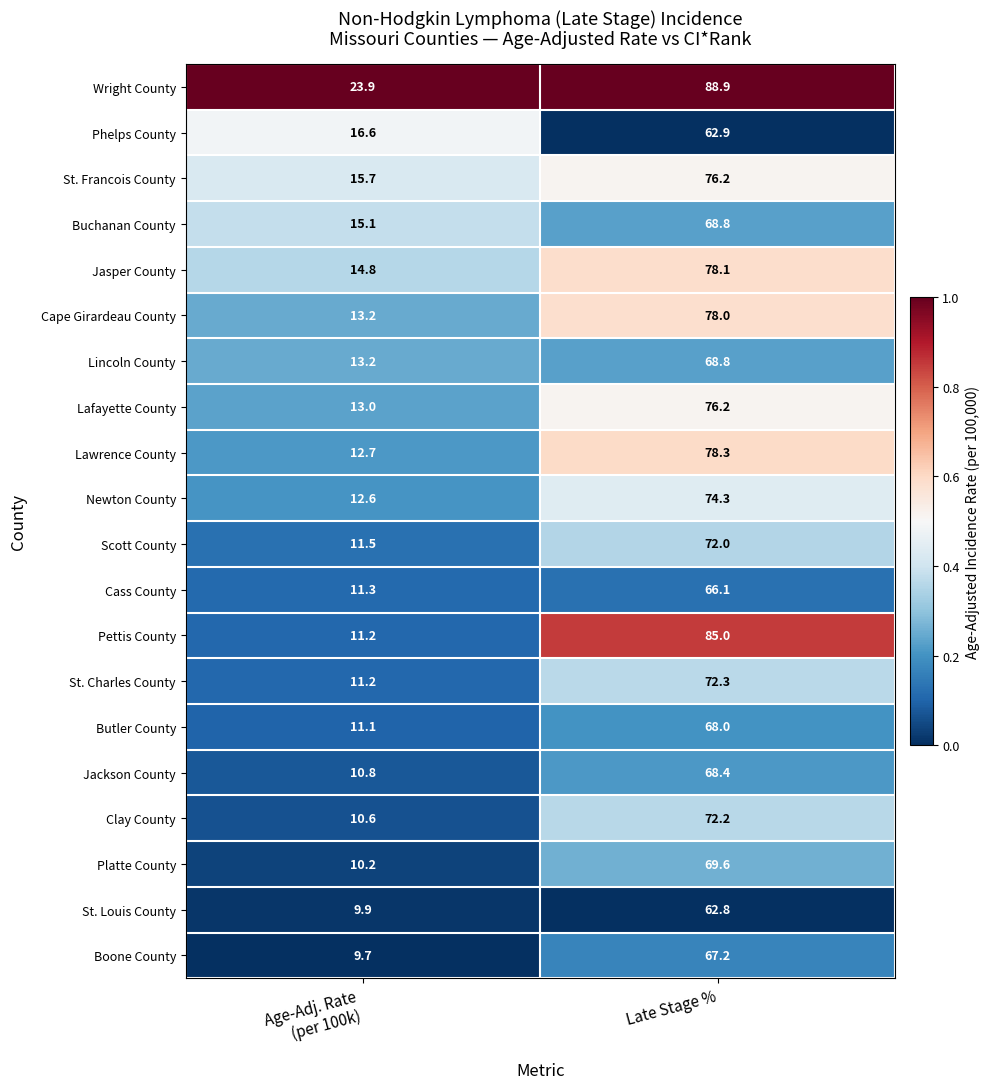

What is the greatest value displayed?

88.9